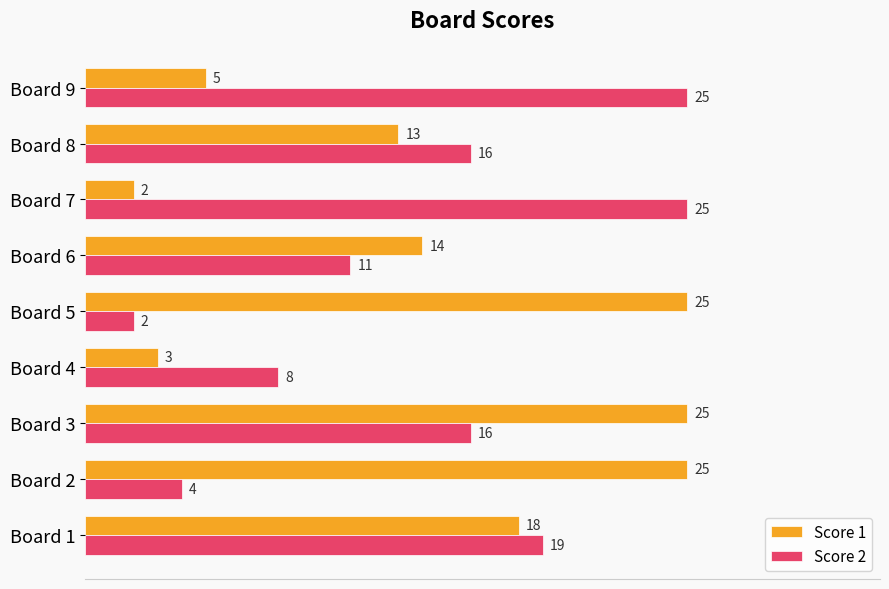

What is the sum of the Score 2 values at Board 5 and Board 6?

13